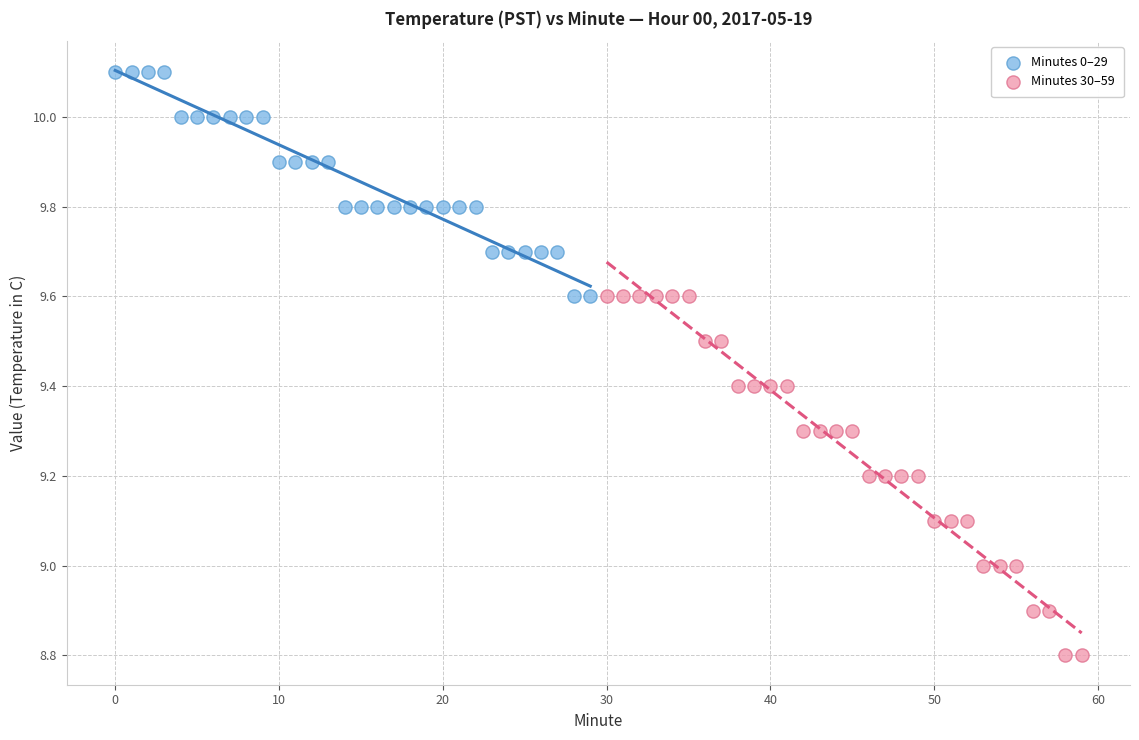

What are all the series names shown in the legend?

Minutes 0–29, Minutes 30–59